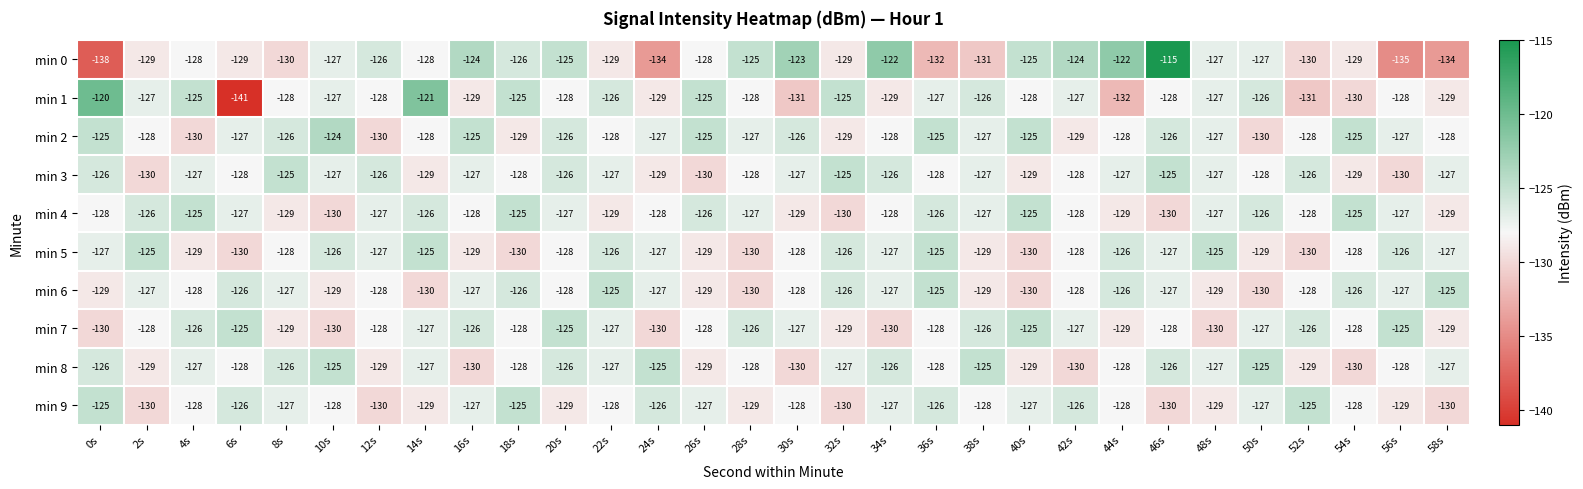

Which category has the lowest value in the min 1 series?

6s